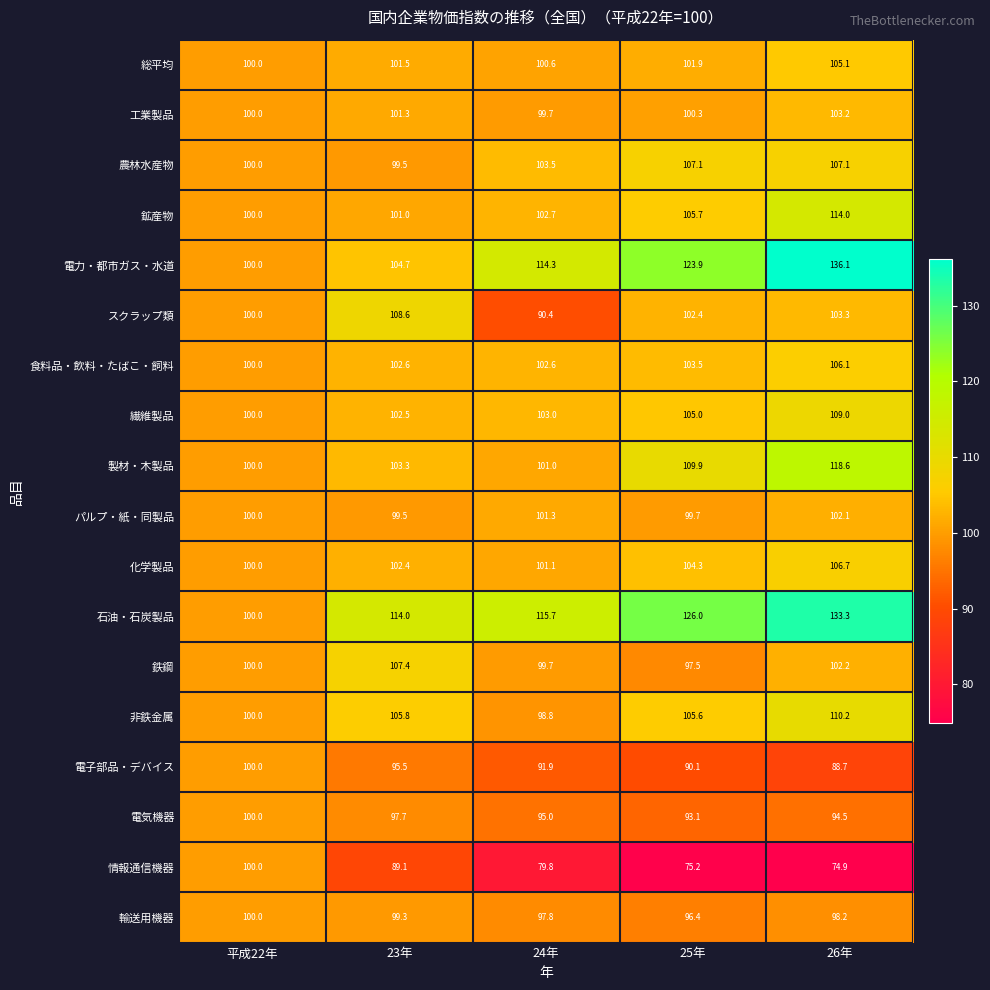

Between 24年 and 25年, which series saw the biggest shift?

スクラップ類